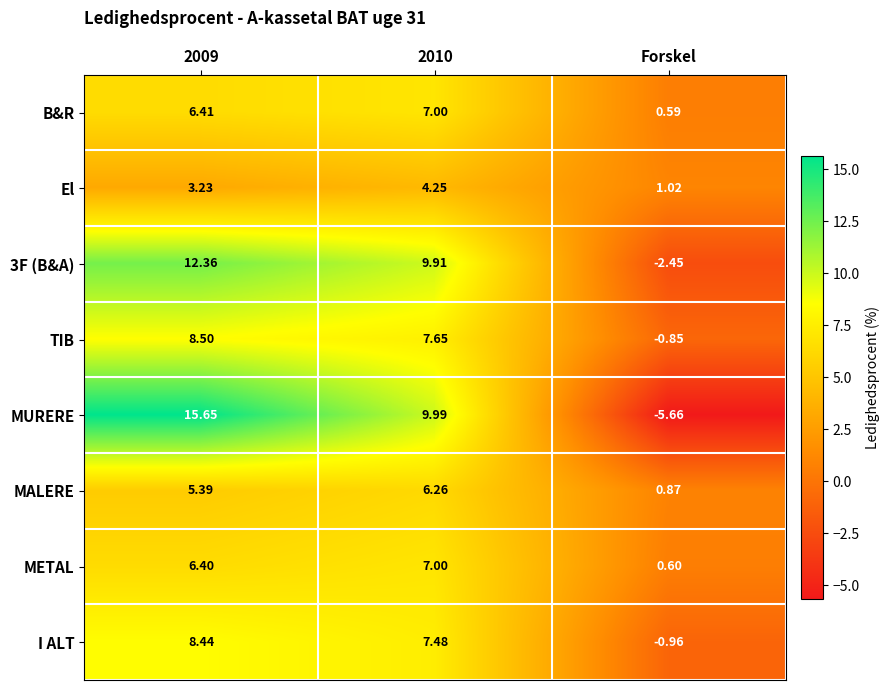

What is the difference between the highest and lowest values at 2009?

12.4